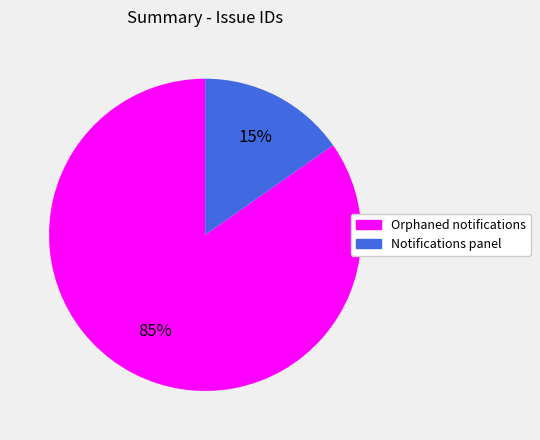

To the nearest percent, what is the combined percentage of Notifications panel and Orphaned notifications?

100%